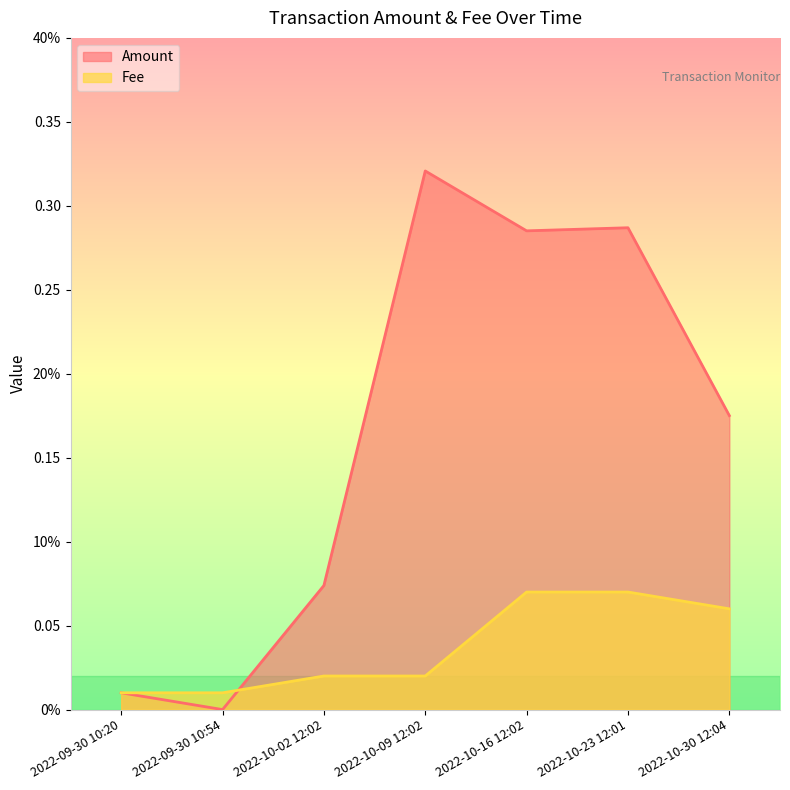

Where is Fee nearest to the value 0?

2022-09-30 10:20